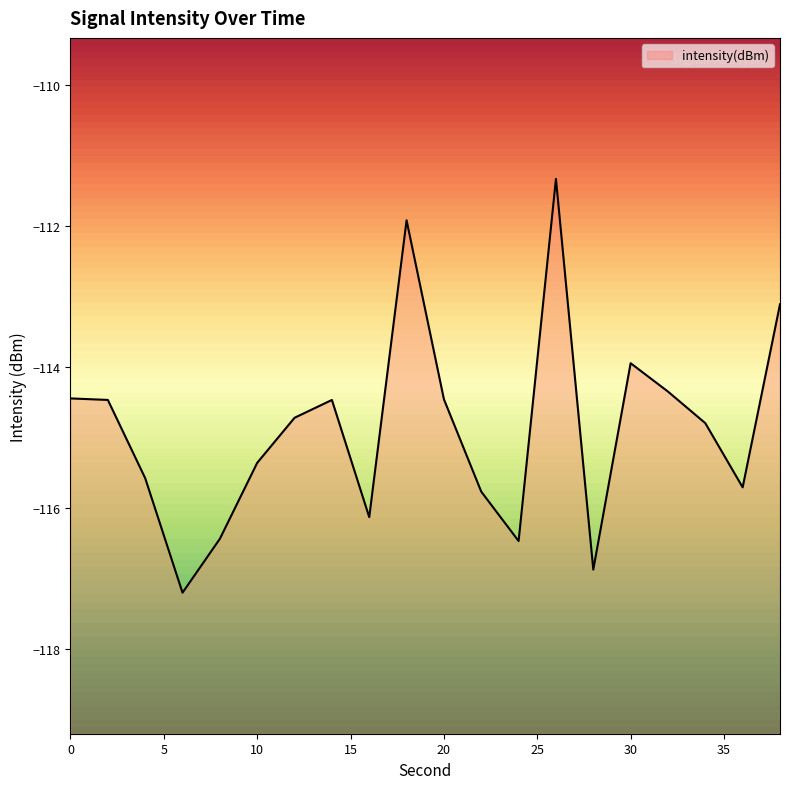

Which label corresponds to the largest value in the chart?

26